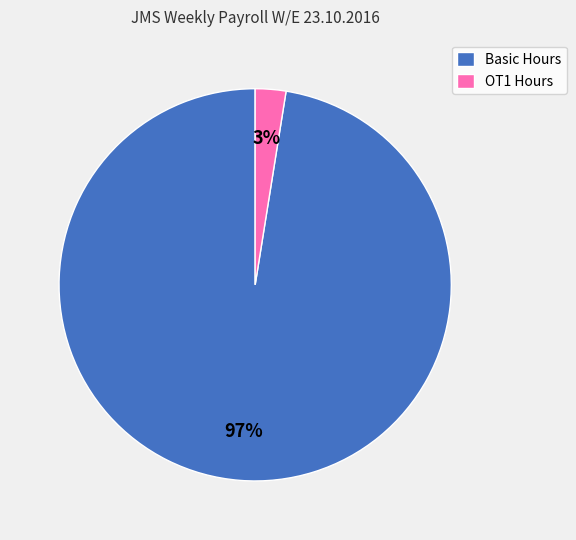

Which slice represents more than half of the pie?

Basic Hours